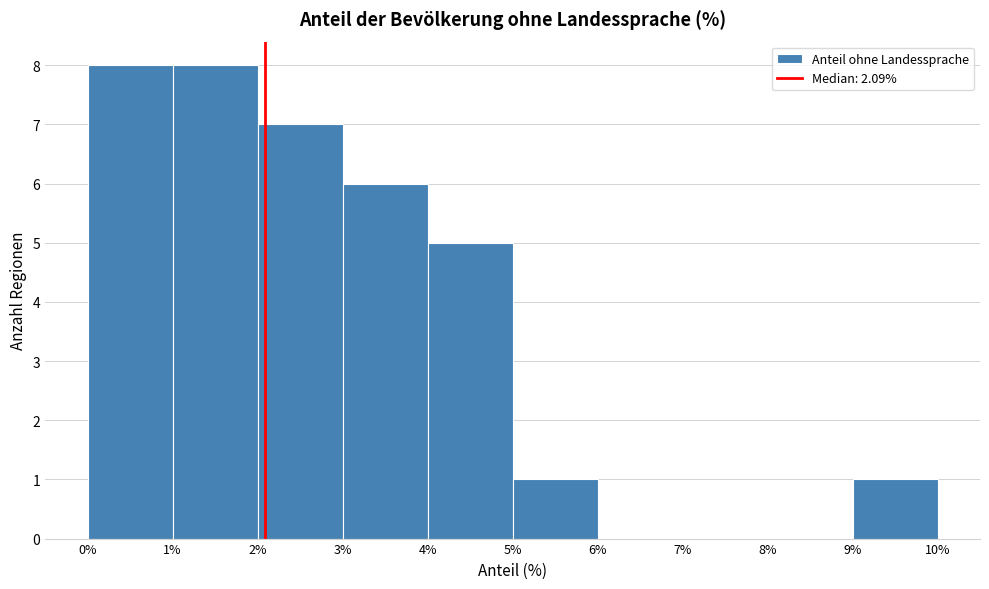

Reading left to right, list every bar in this chart as the range it spans on the x-axis followed by its height. The values are not printed on the chart, so give them approximately, as read against the axis.

0% to 1%: 8
1% to 2%: 8
2% to 3%: 7
3% to 4%: 6
4% to 5%: 5
5% to 6%: 1
6% to 7%: 0
7% to 8%: 0
8% to 9%: 0
9% to 10%: 1